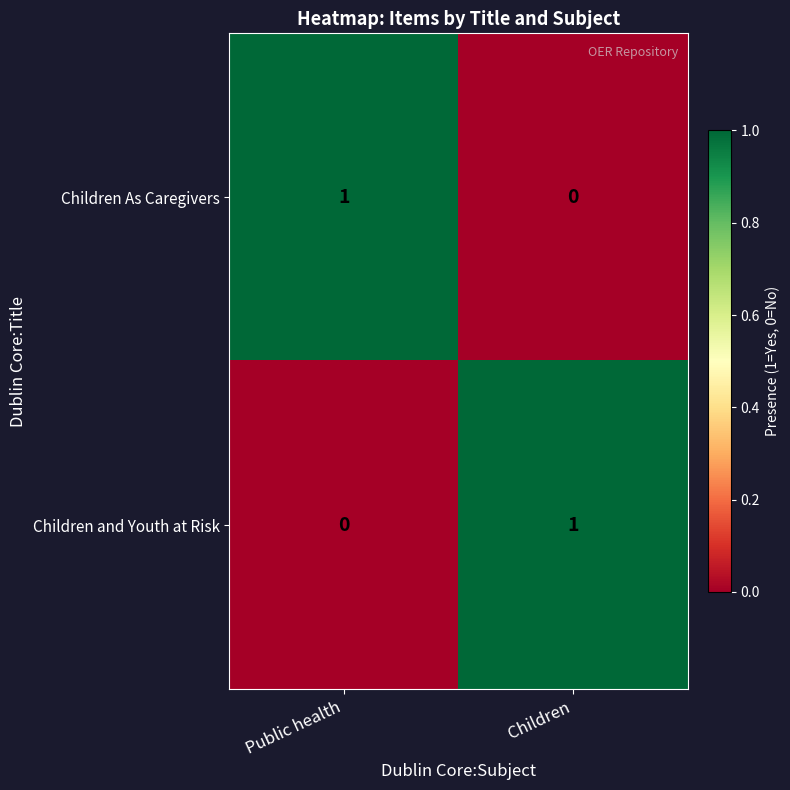

What is the spread (max minus min) of values at Children?

1